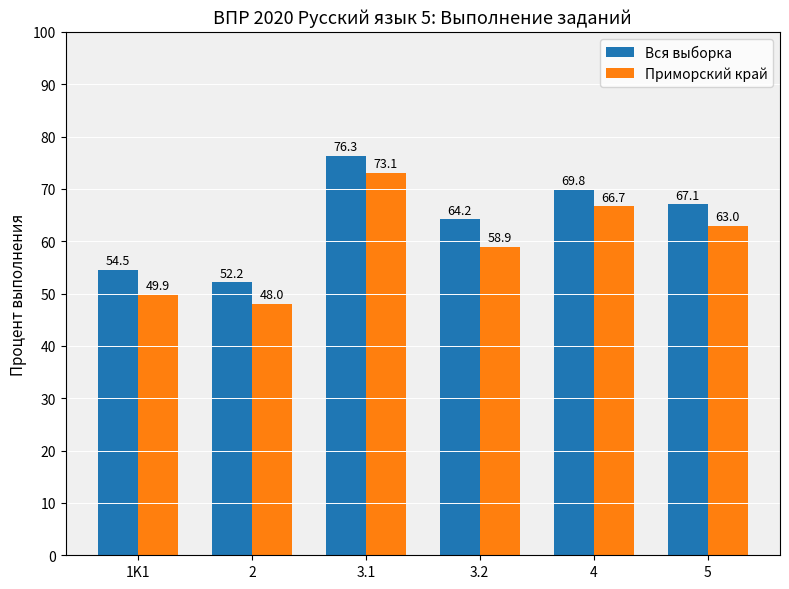

What is the sum of all Приморский край values?

359.5